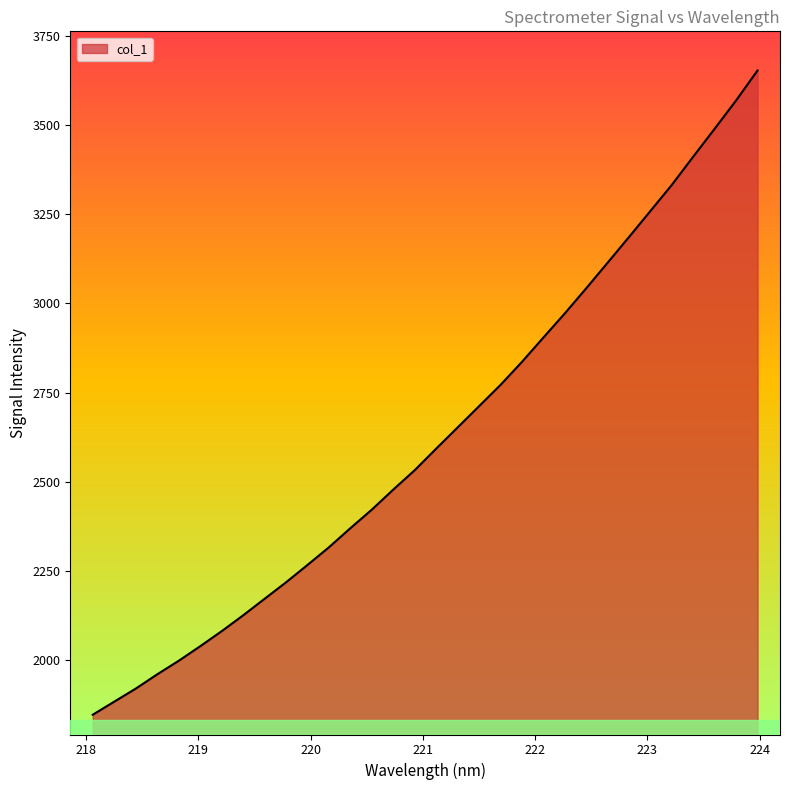

How many distinct data groups are displayed?

1